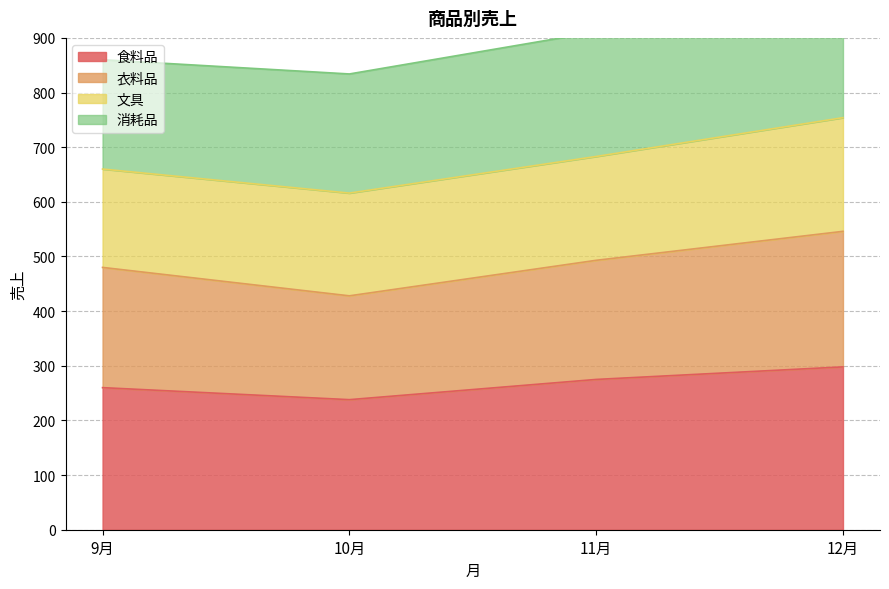

How many data points in 食料品 are less than 275?

2